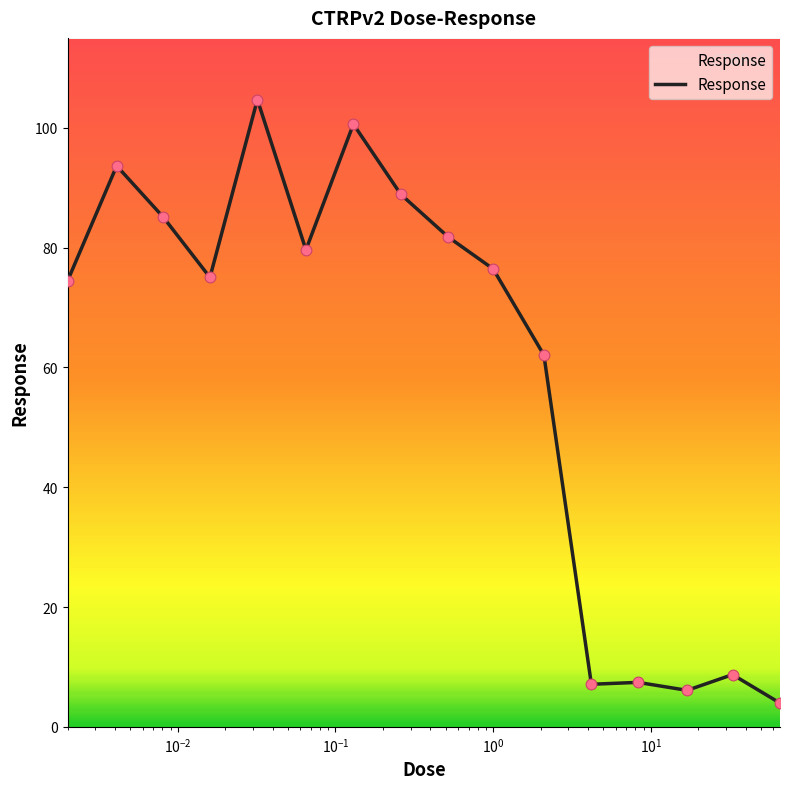

What is the minimum value shown in the chart?

4.0